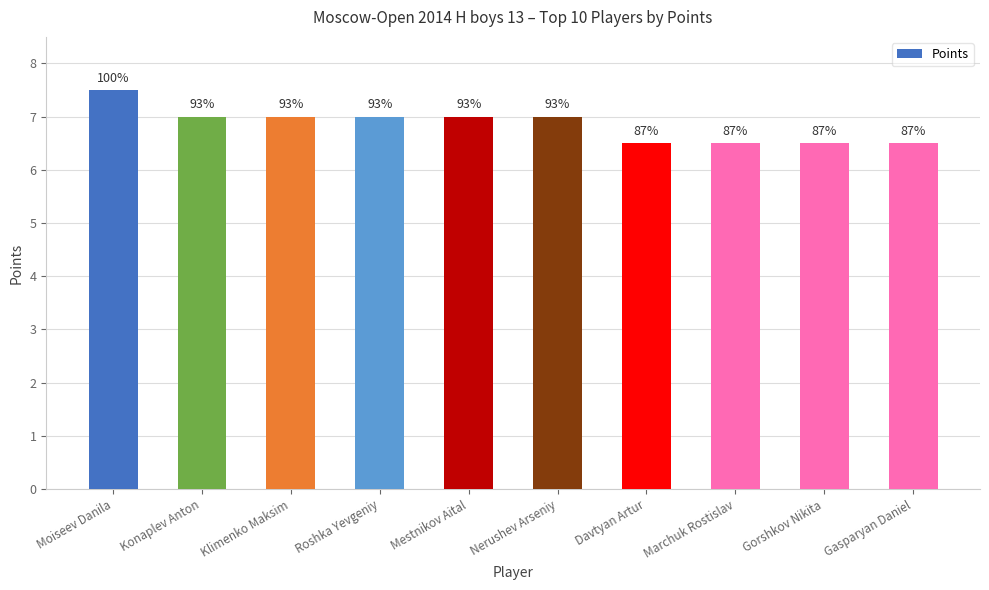

Which has a higher value, Gorshkov Nikita or Gasparyan Daniel?

Gorshkov Nikita